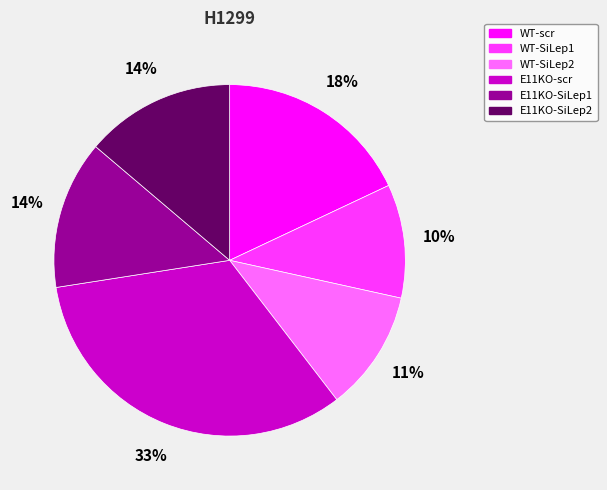

To the nearest percent, what is the difference between the E11KO-SiLep2 and WT-SiLep2 slice percentages?

3%